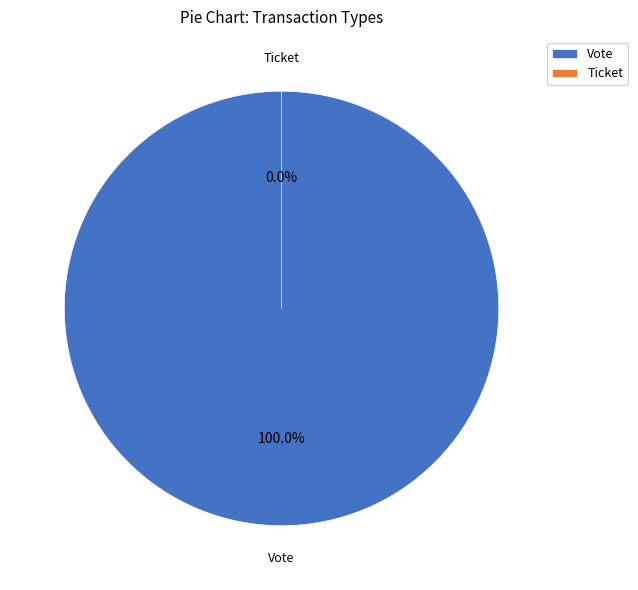

Combined, do Vote and Ticket account for over 50%?

Yes